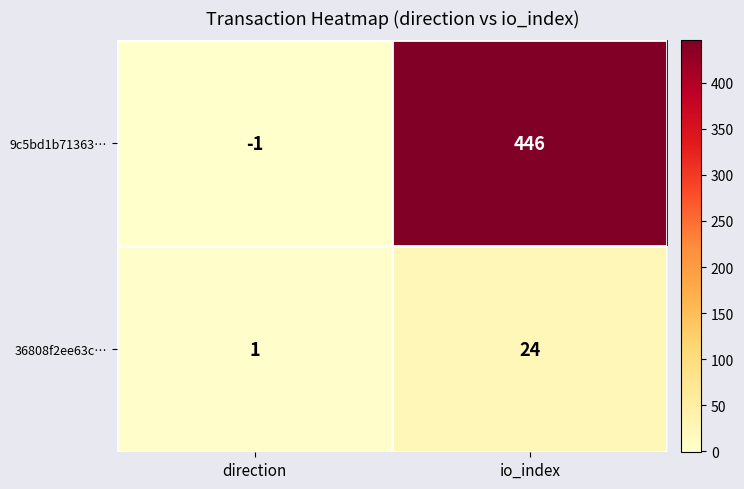

Is it true that 36808f2ee63c… equals 42 at io_index?

False